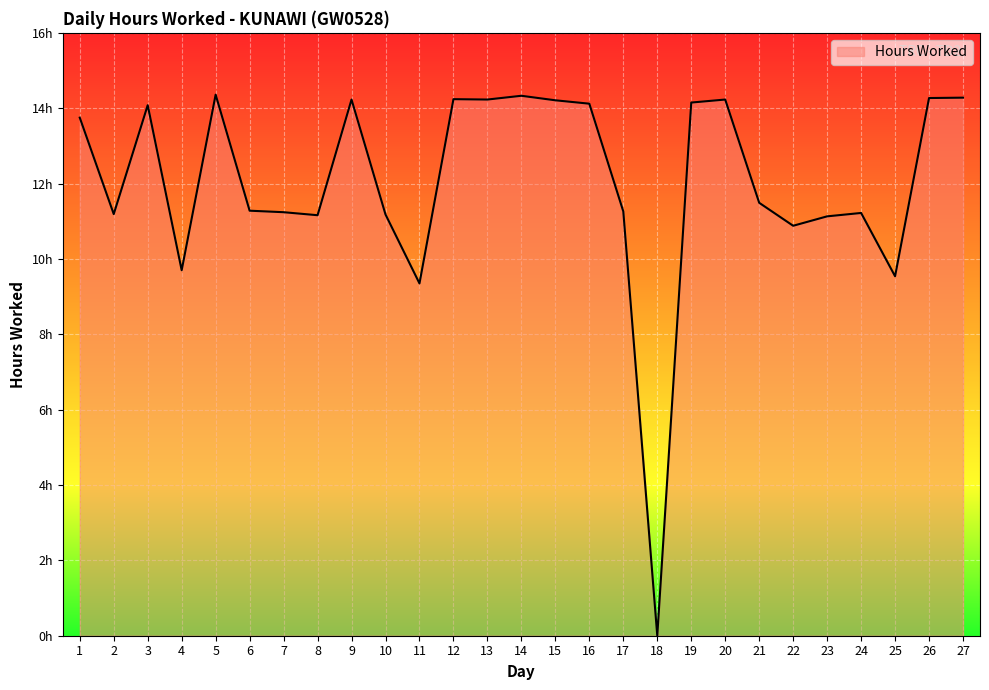

Approximately how many times larger is the value at 7 compared to 12?

0.8